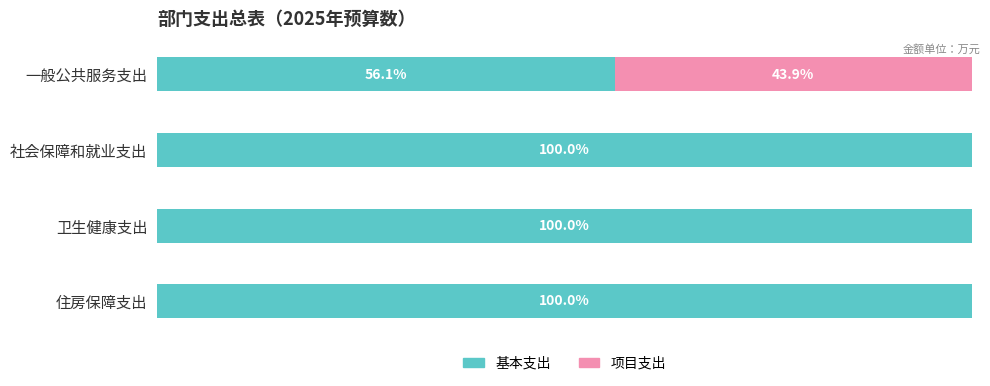

What are all the series names shown in the legend?

基本支出, 项目支出